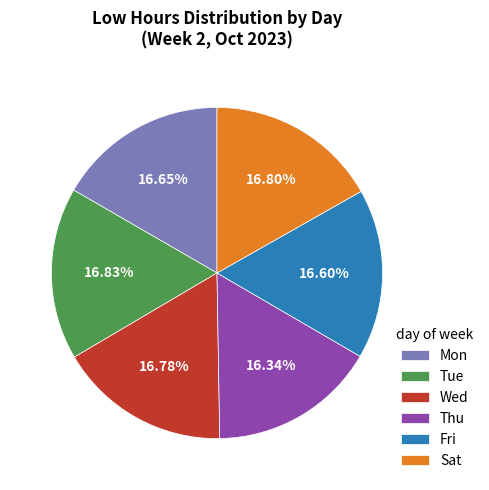

True or false: Tue accounts for 8% of the total.

False